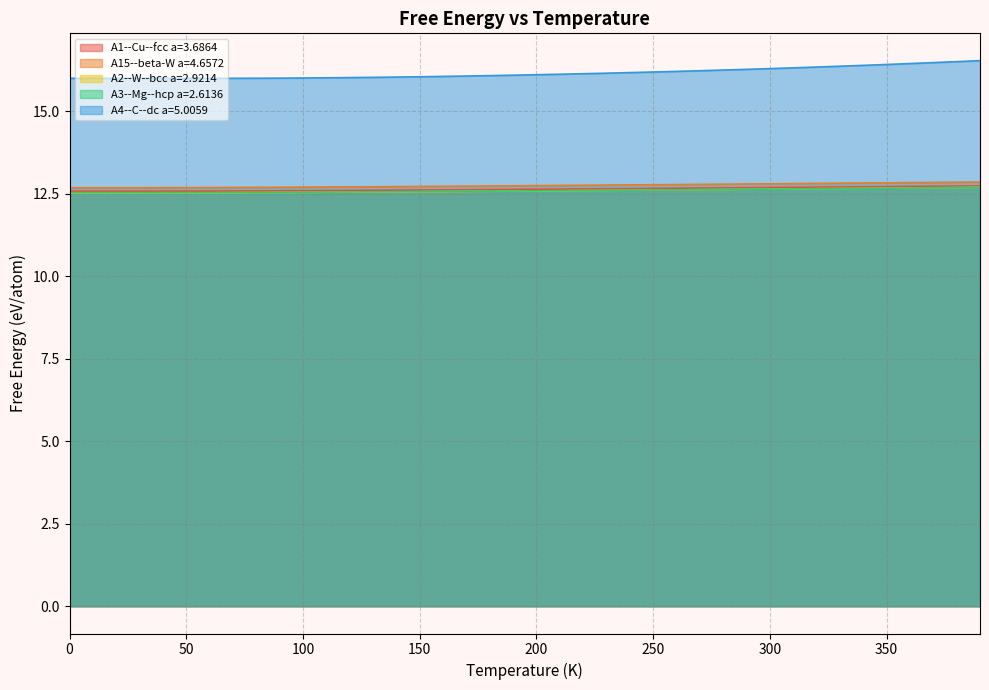

After their last crossing, which series has the higher values: A3--Mg--hcp a=2.6136 or A2--W--bcc a=2.9214?

A2--W--bcc a=2.9214